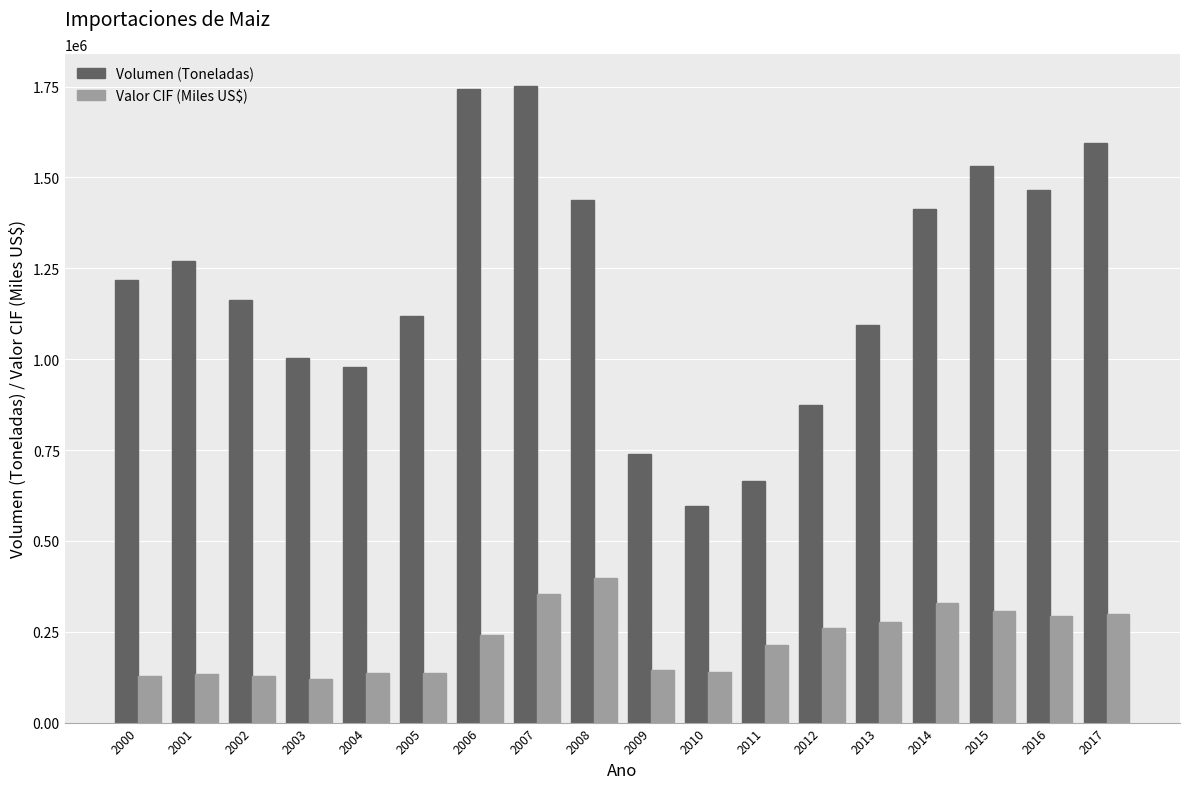

What is the difference between the Valor CIF (Miles US$) values at 2013 and 2004?

140959.5